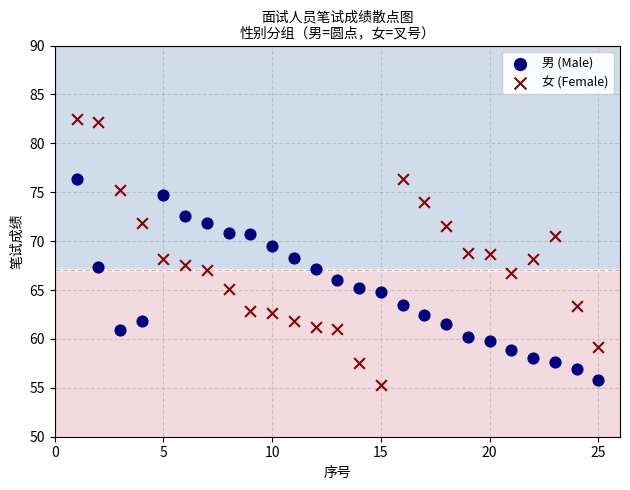

Which series contains the lowest Y value?

女 (Female)